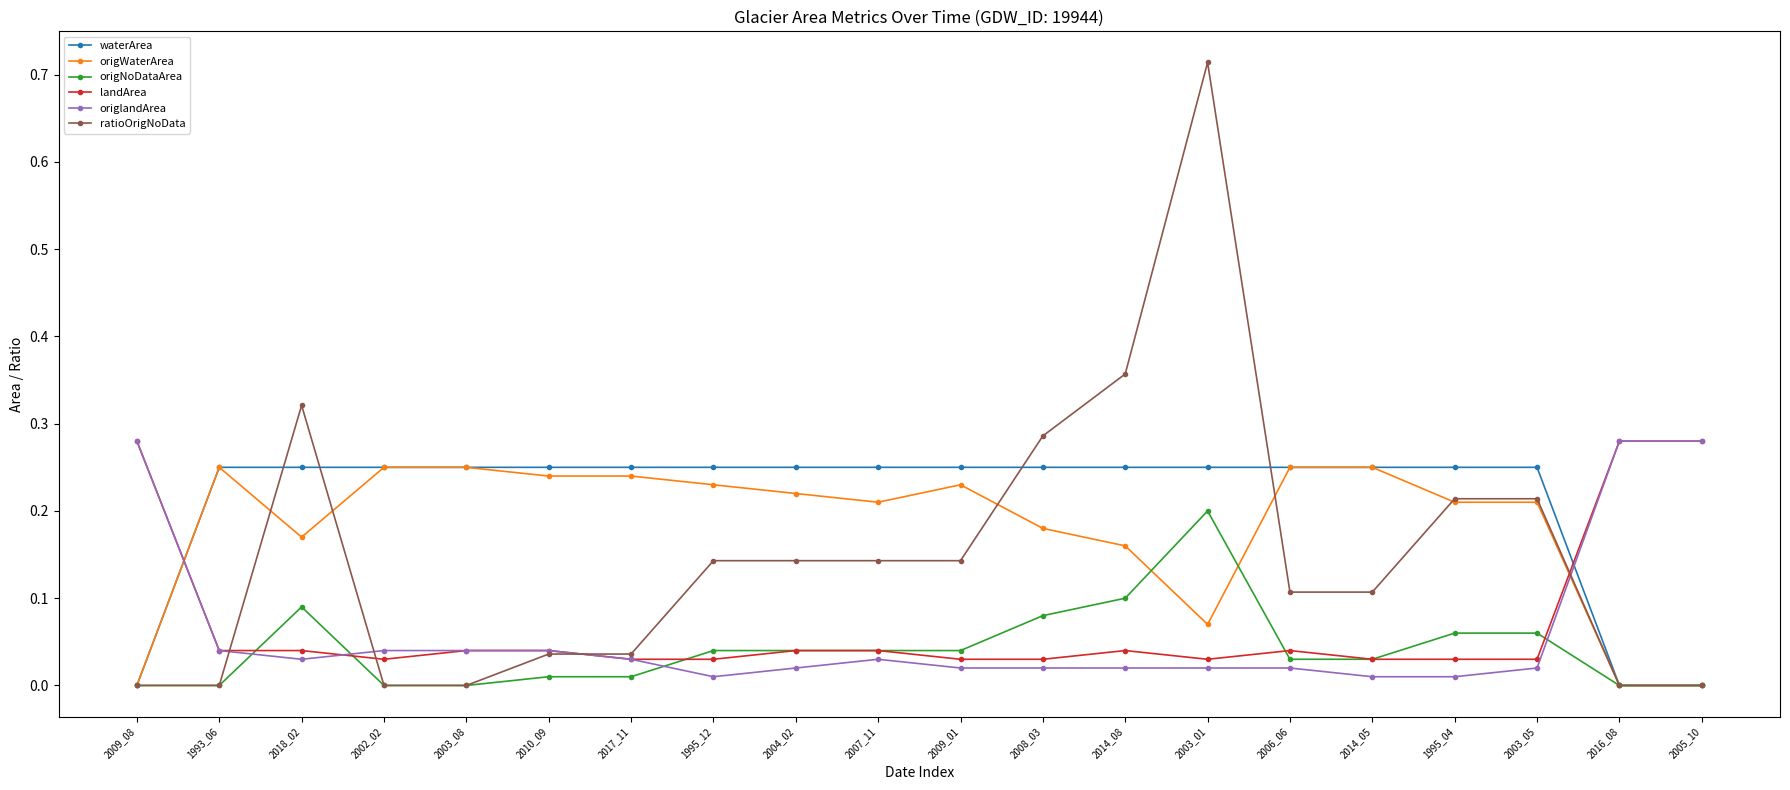

At 2008_03, list the series in order from smallest to largest.

origlandArea, landArea, origNoDataArea, origWaterArea, waterArea, ratioOrigNoData